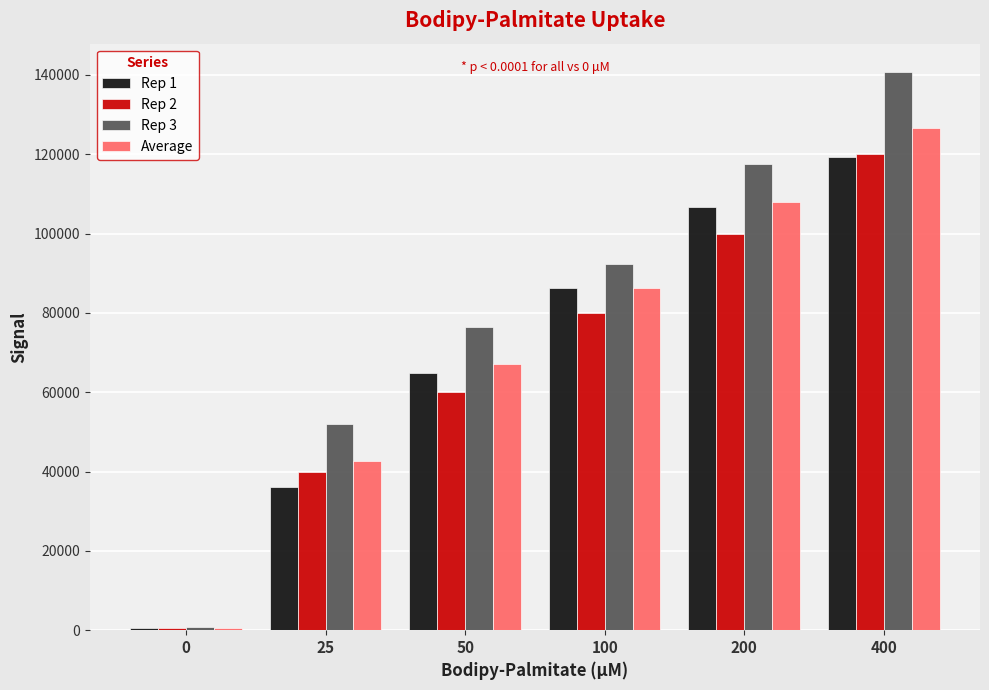

Which series changed the most between 0 and 25?

Rep 3